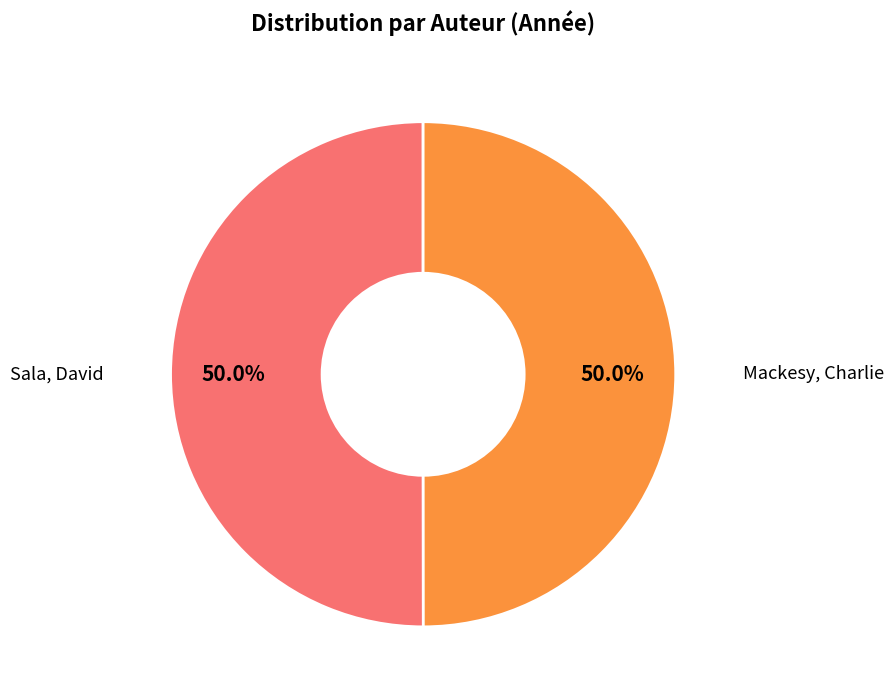

Count the number of slices in the pie.

2